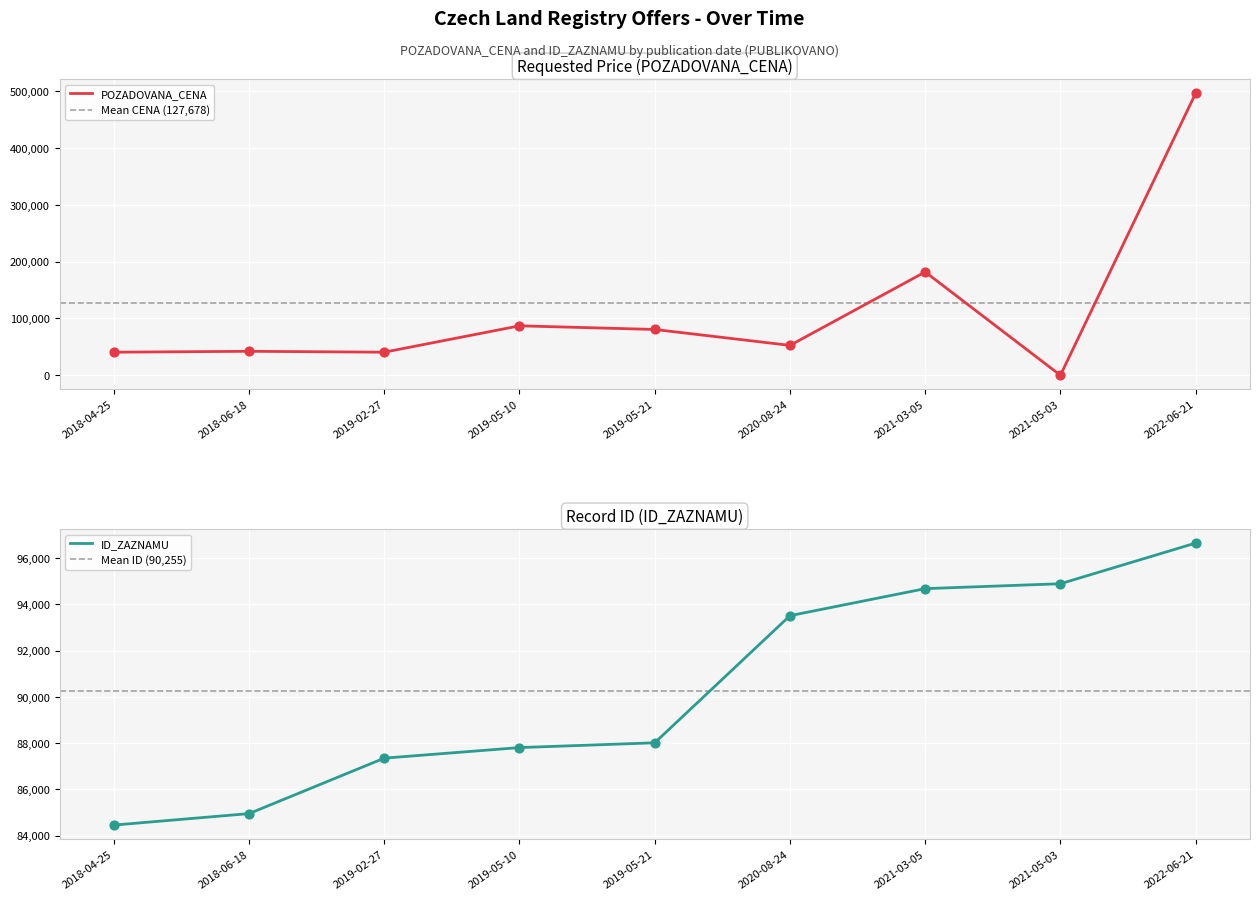

What is the total value across all series at 2019-05-21?

168611